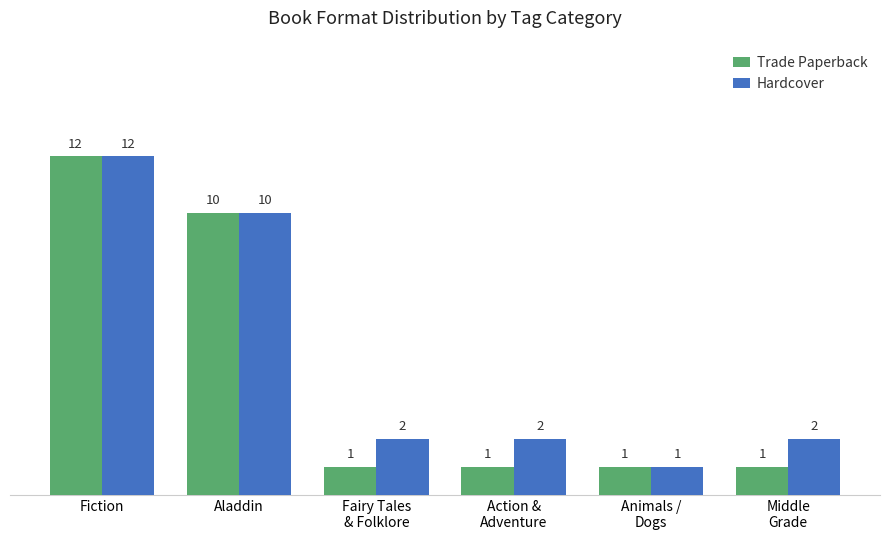

List the series in order of their overall mean, lowest first.

Trade Paperback, Hardcover